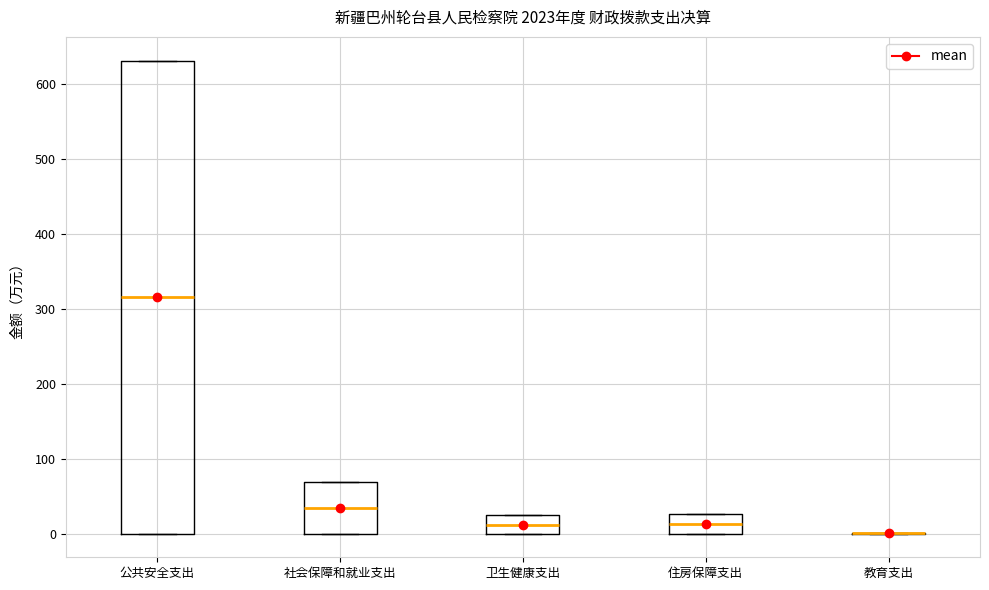

Reading left to right, read every box against the y-axis: the position of its median line, the range the box covers, and the ends of its whiskers. The values are not printed on the chart, so give them approximately, as read against the axis.

公共安全支出: median 320, box 0 to 630, whiskers 0 to 630
社会保障和就业支出: median 30, box 0 to 70, whiskers 0 to 70
卫生健康支出: median 10, box 0 to 20, whiskers 0 to 20
住房保障支出: median 10, box 0 to 30, whiskers 0 to 30
教育支出: box collapsed to a line at 0, whiskers 0 to 0